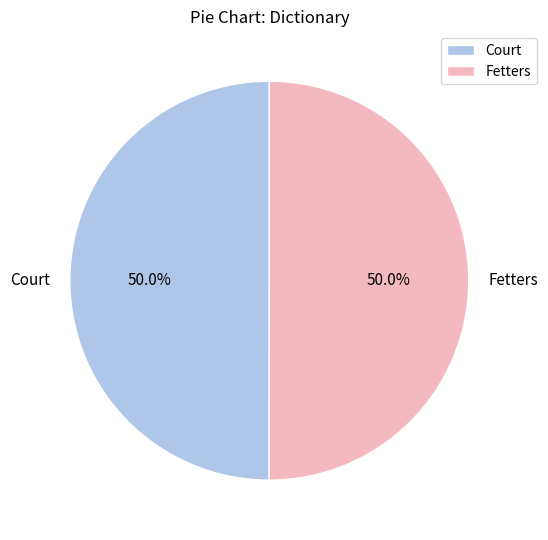

Approximately how many times larger is the value at Fetters compared to Court?

1.0